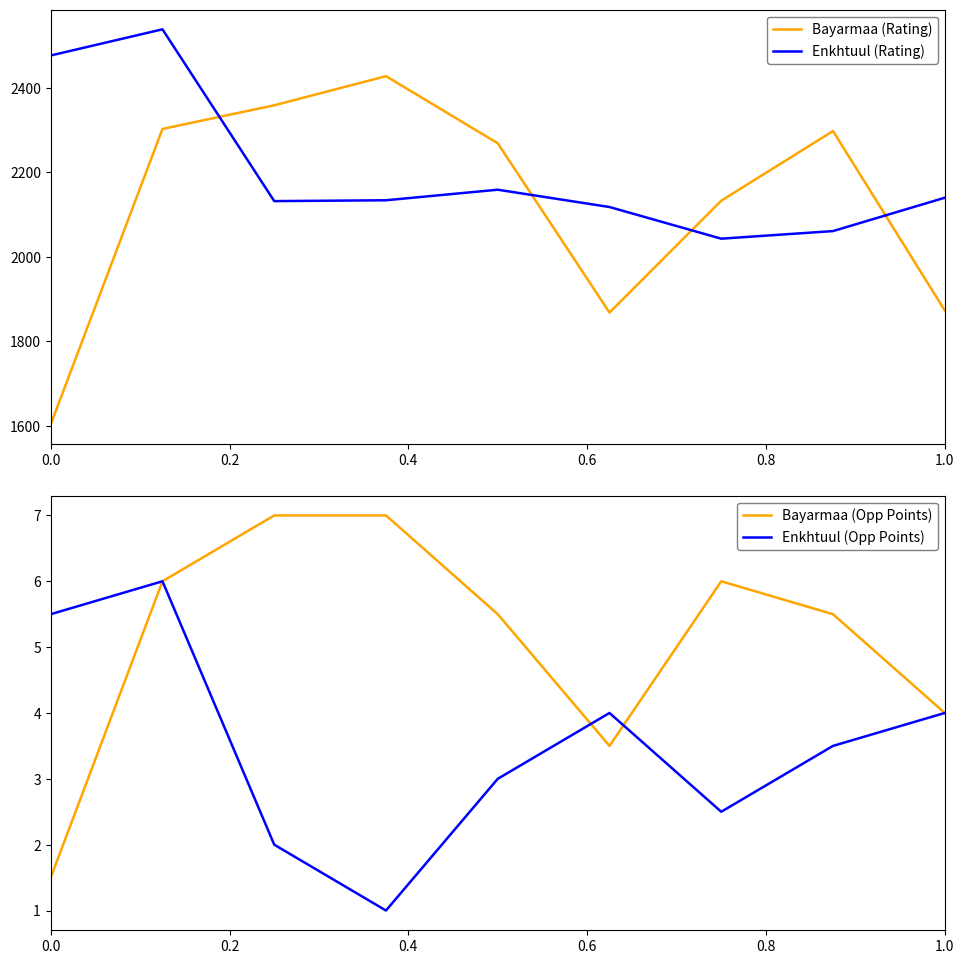

How many values in the Enkhtuul (Rating) series are below 2134?

4